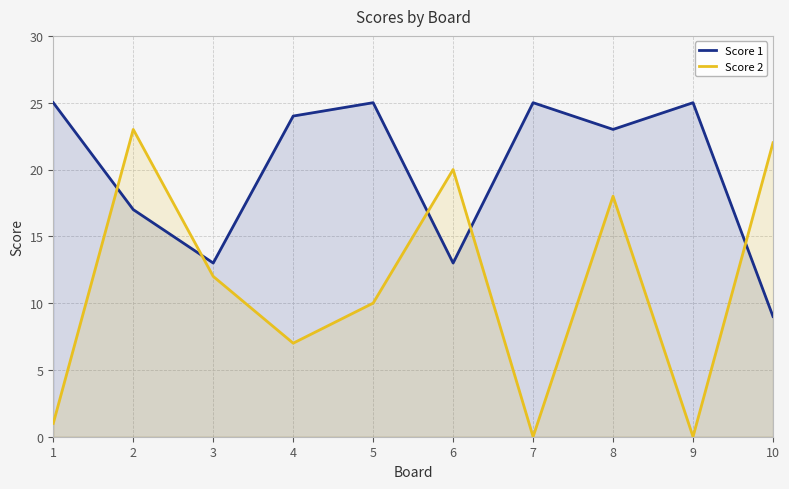

What is the sum of the Score 1 values at 2 and 8?

40